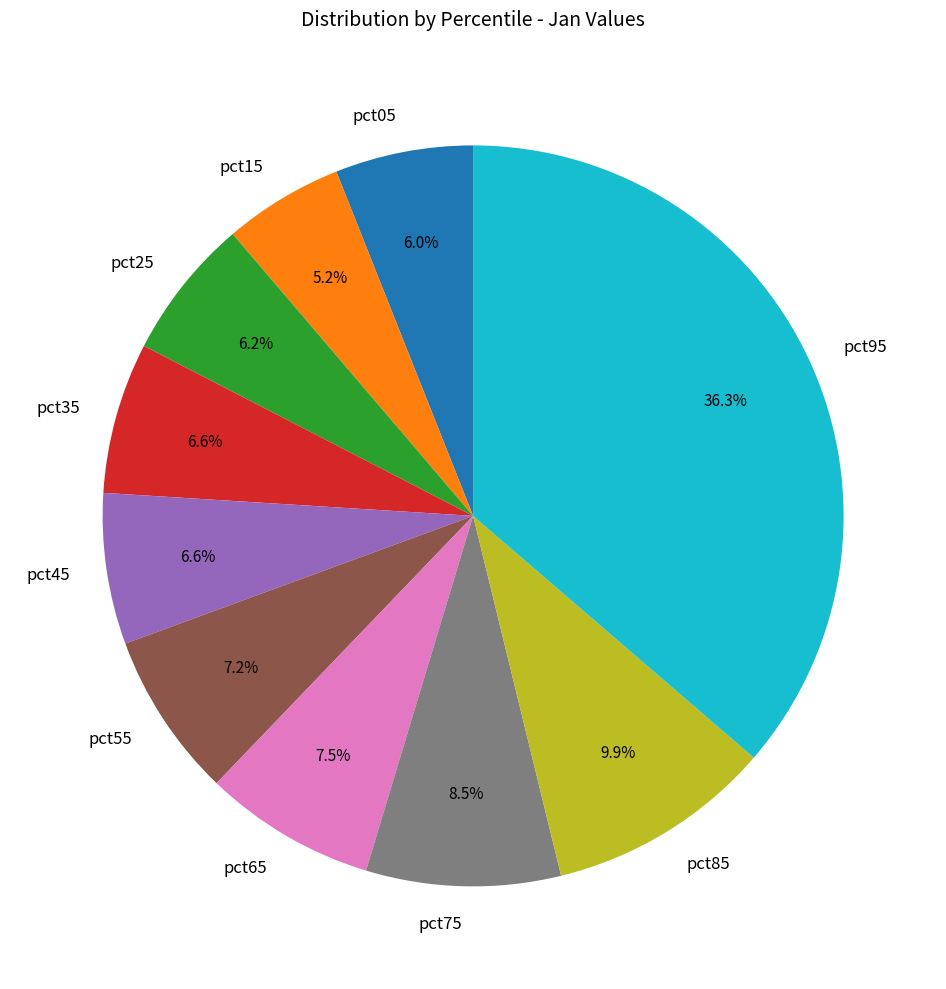

Which category has the biggest portion of the pie?

pct95